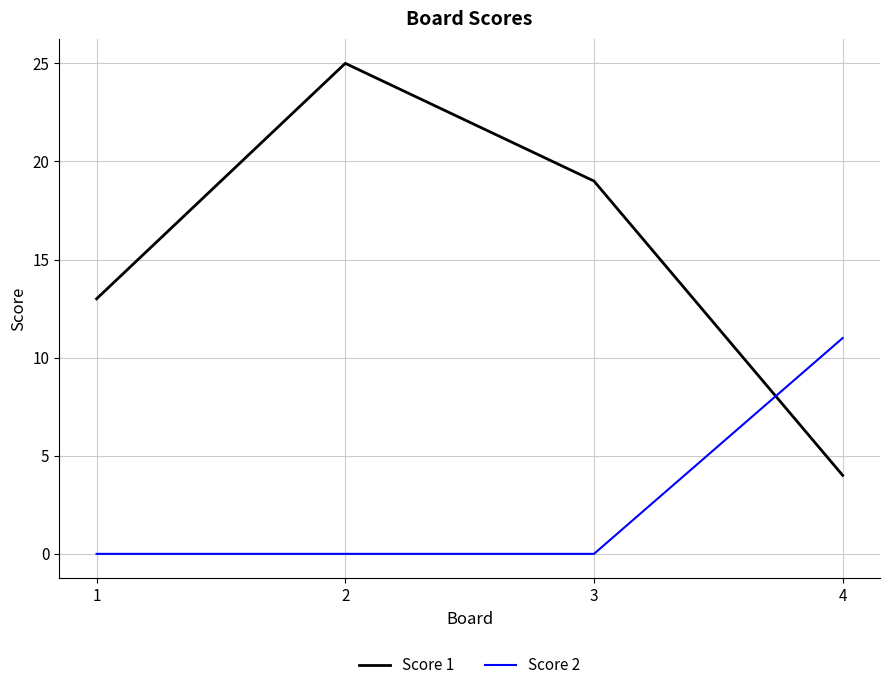

What is the spread (max minus min) of values at 1?

13